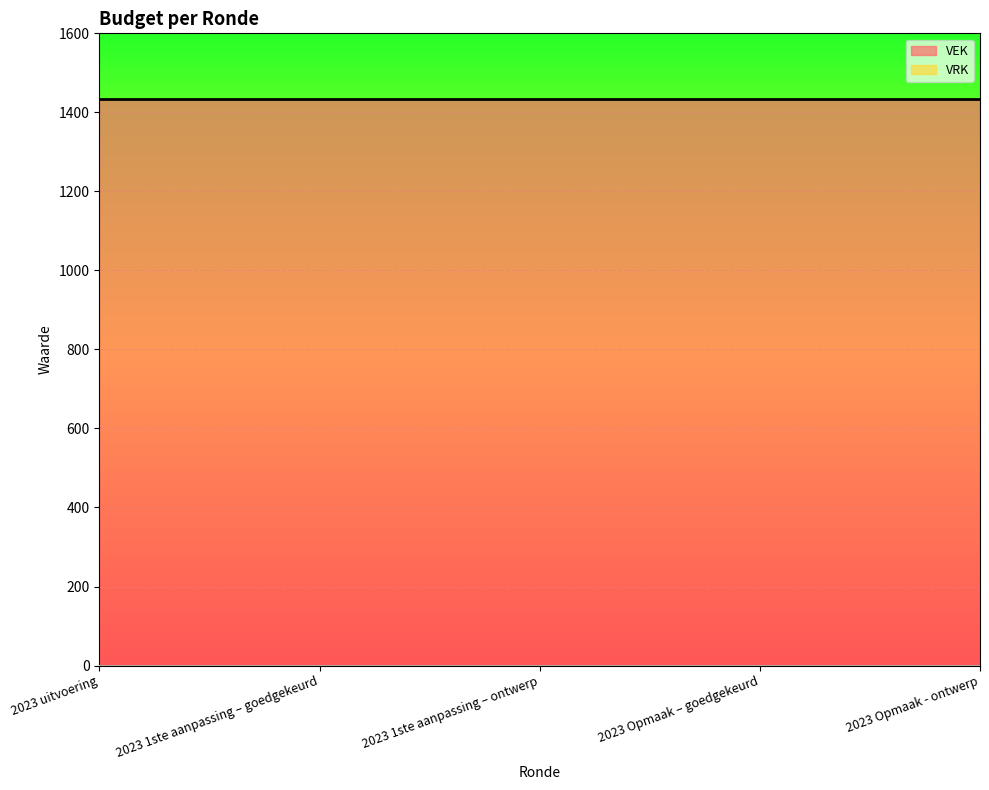

What is the total value across all series at 2023 uitvoering?

1434